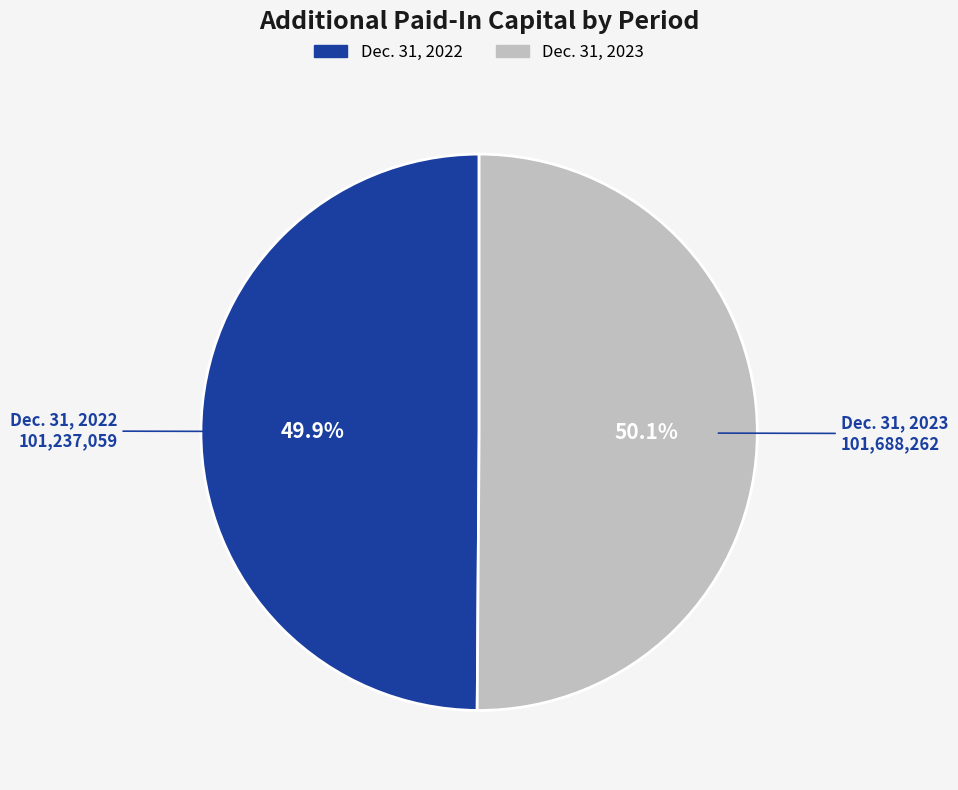

Is the sum of Dec. 31, 2023 and Dec. 31, 2022 greater than half?

Yes